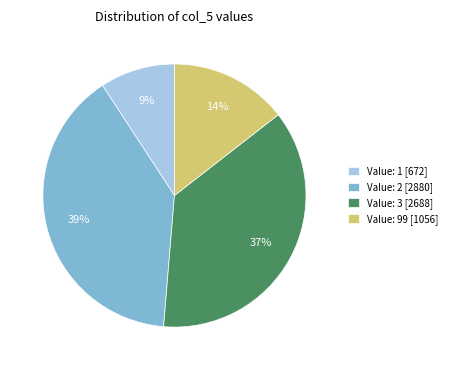

Rank the categories by value from highest to lowest.

Value: 2 [2880], Value: 3 [2688], Value: 99 [1056], Value: 1 [672]